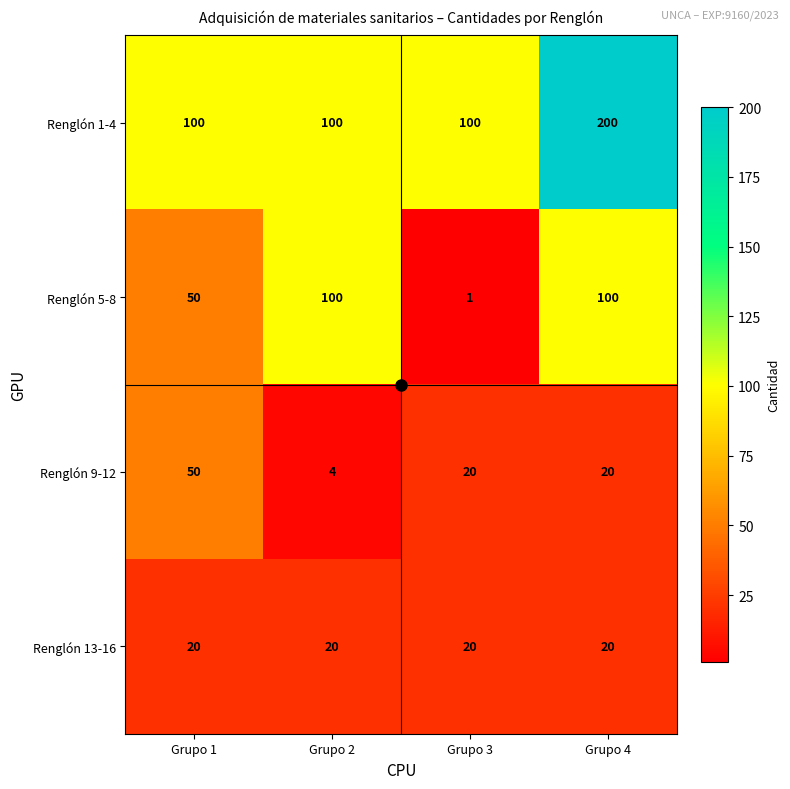

What is the greatest value displayed?

200